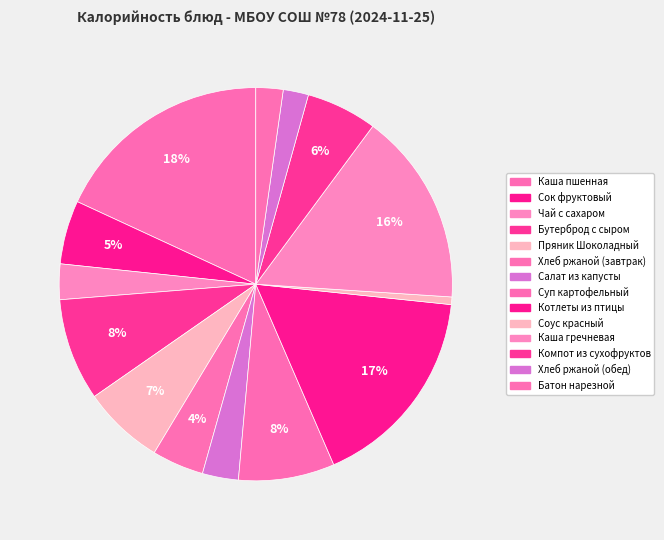

Which slice is the smallest?

Соус красный